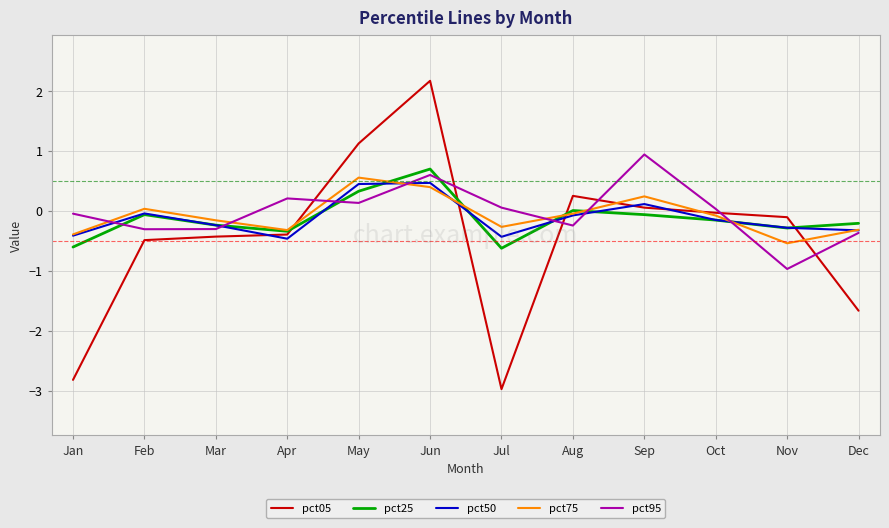

True or false: pct50 has a value of -0.5 at Apr.

True